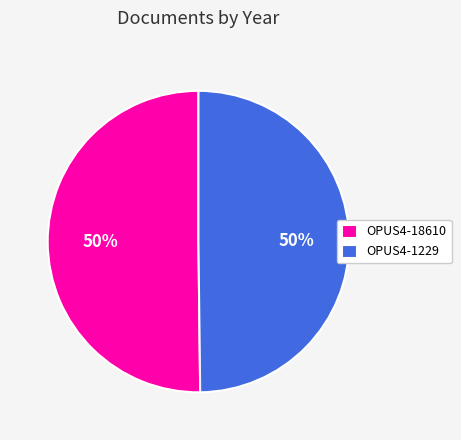

Approximately how many times larger is the value at OPUS4-1229 compared to OPUS4-18610?

1.0